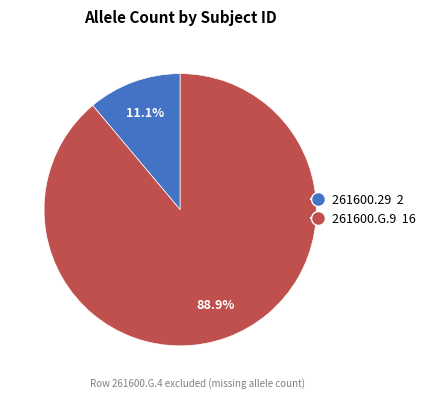

How many slices are in this pie chart?

2